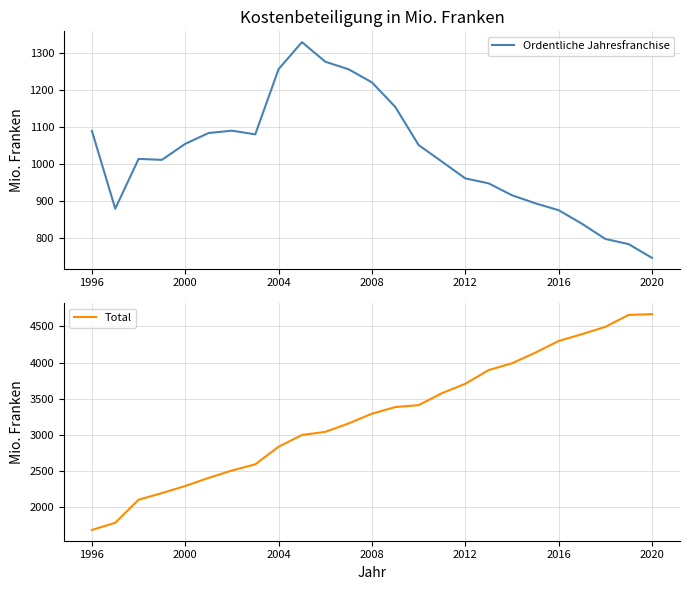

How many values in the Total series exceed 3290?

13